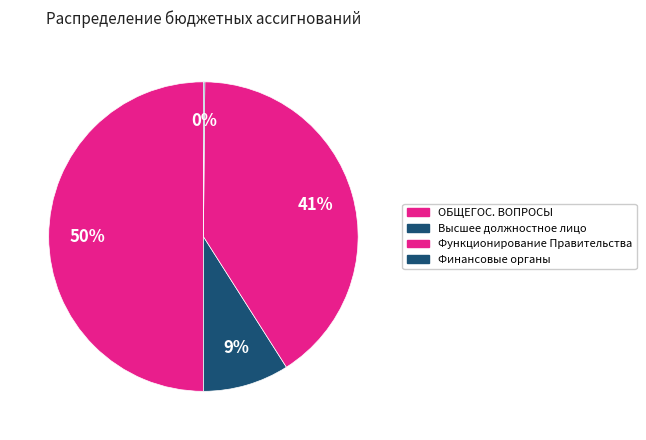

Rank the categories by value from lowest to highest.

Обеспечение деятельности финансовых органов, Функционирование высшего должностного лица, Функционирование Правительства, ОБЩЕГОСУДАРСТВЕННЫЕ ВОПРОСЫ